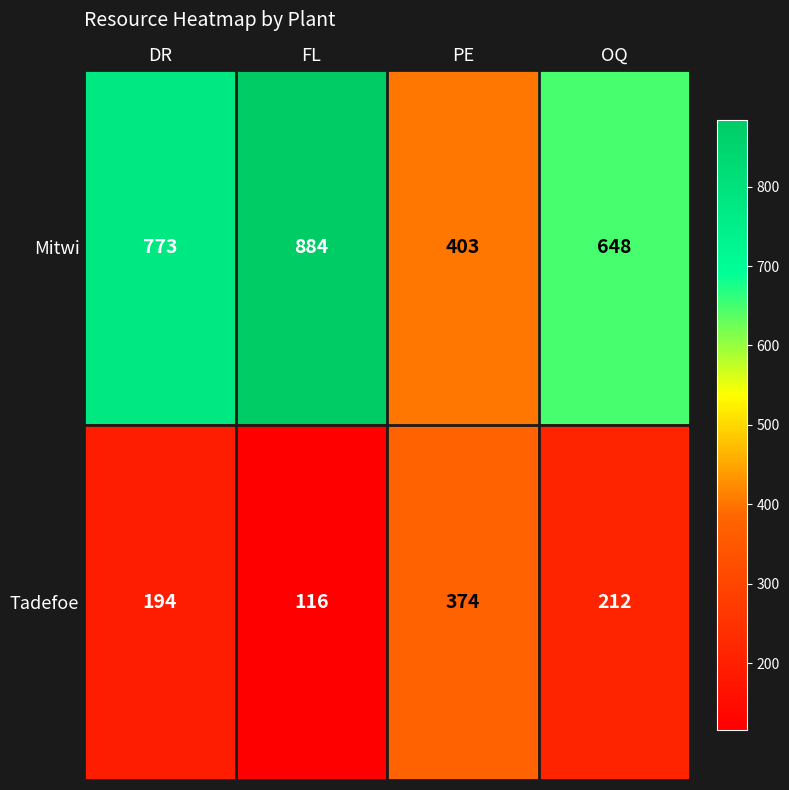

What is the maximum value shown in the chart?

884